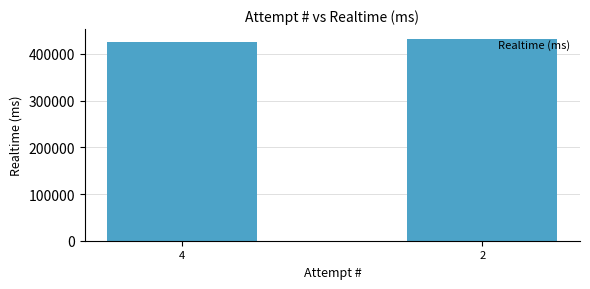

Reading left to right, extract all data points from this chart.

4=425609	2=431499